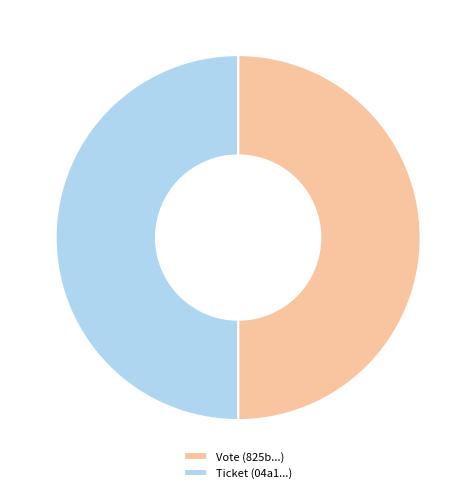

Is it true that Ticket (04a1...) is 62% of the pie?

False